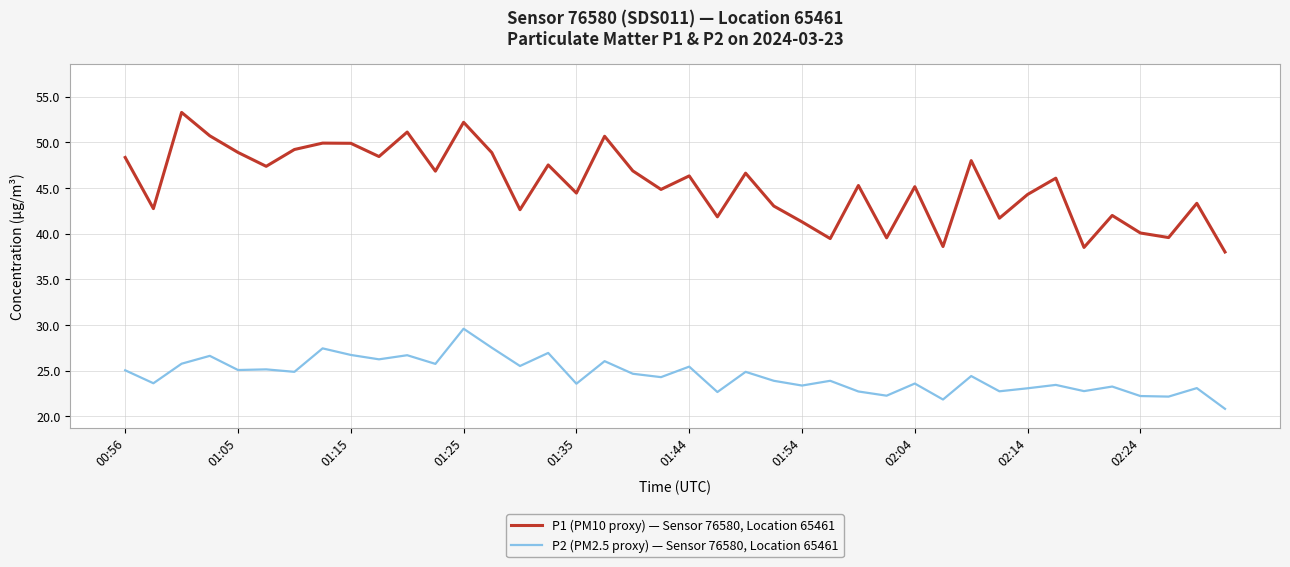

What is the minimum value shown in the chart?

20.8